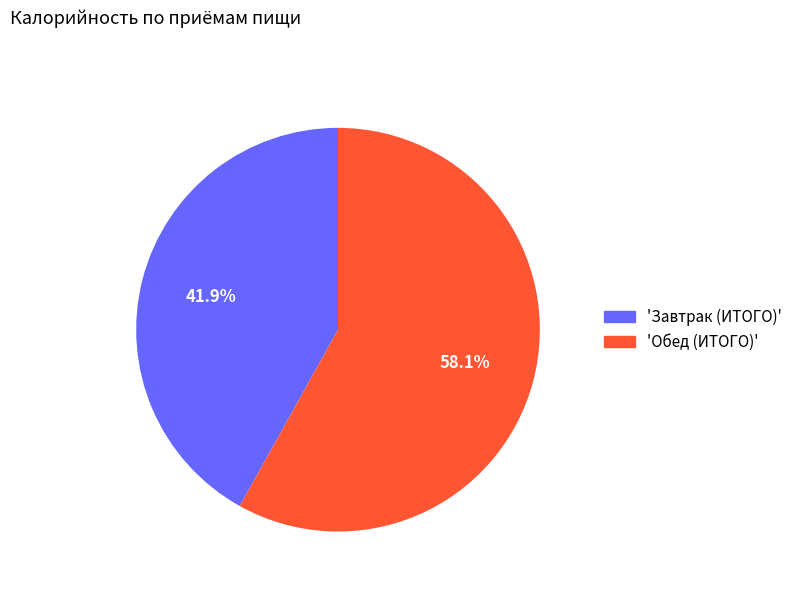

Is there any slice that represents more than half of the pie?

Yes